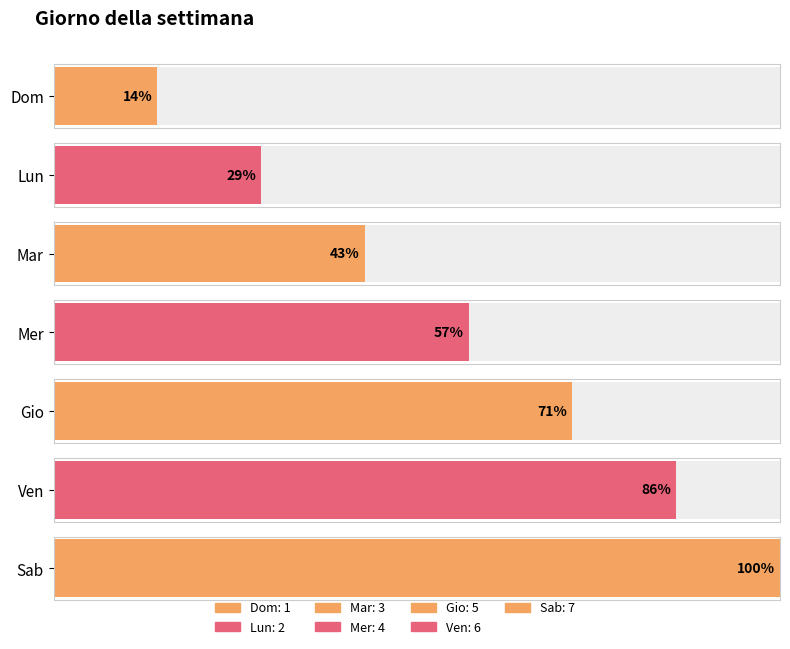

Does the chart contain stacked bars?

No